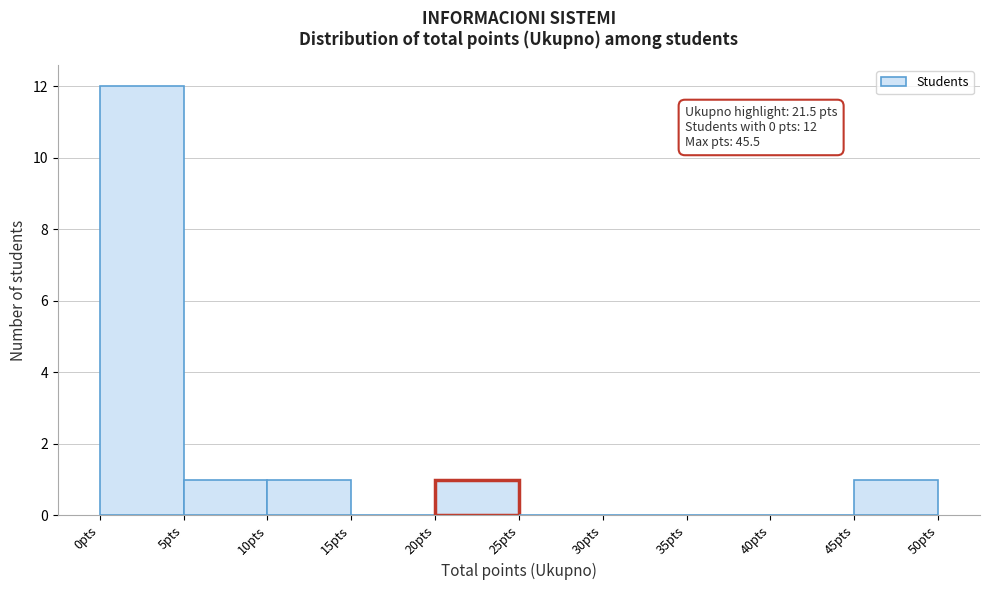

Which range on the x-axis has the tallest bar?

0 to 5